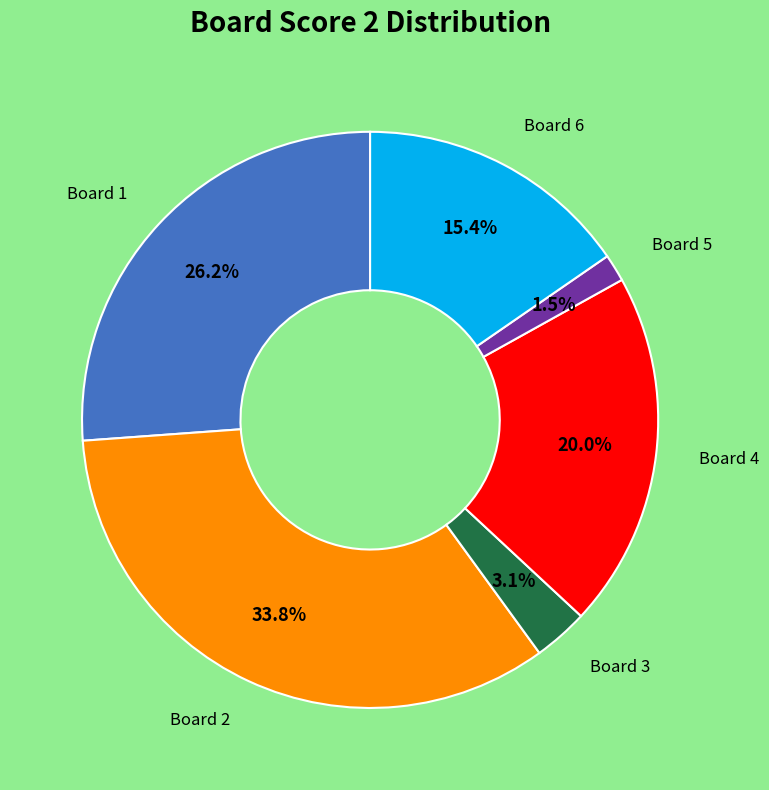

Is there any slice that represents more than half of the pie?

No